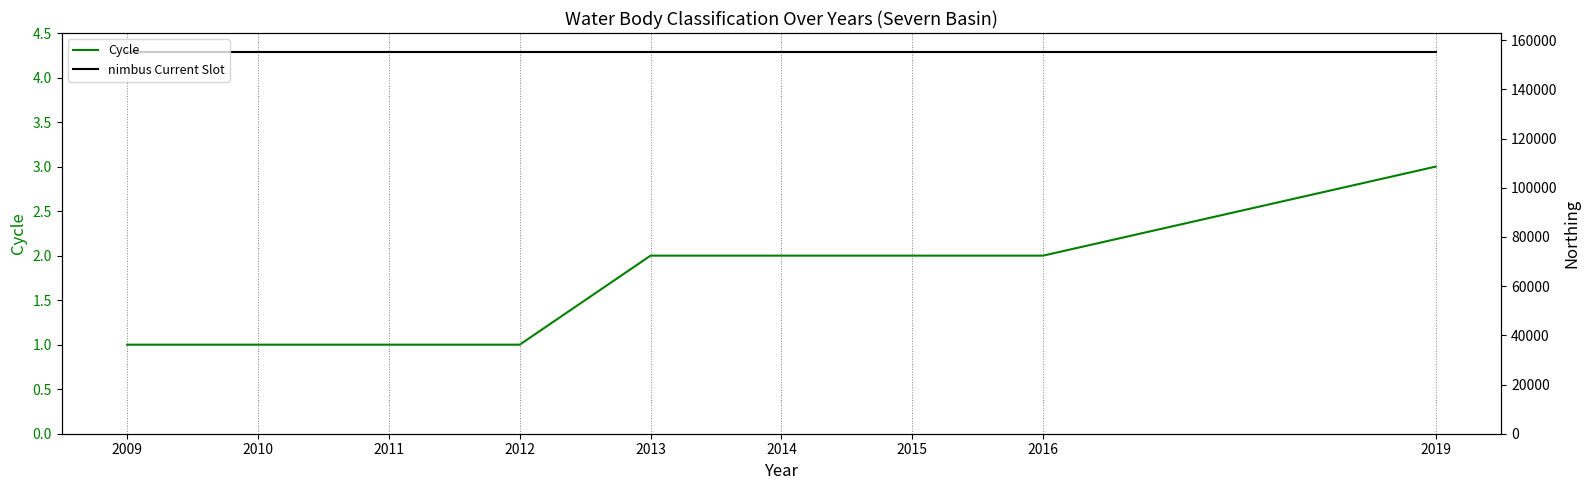

True or false: nimbus Current Slot and Cycle intersect in this chart.

False